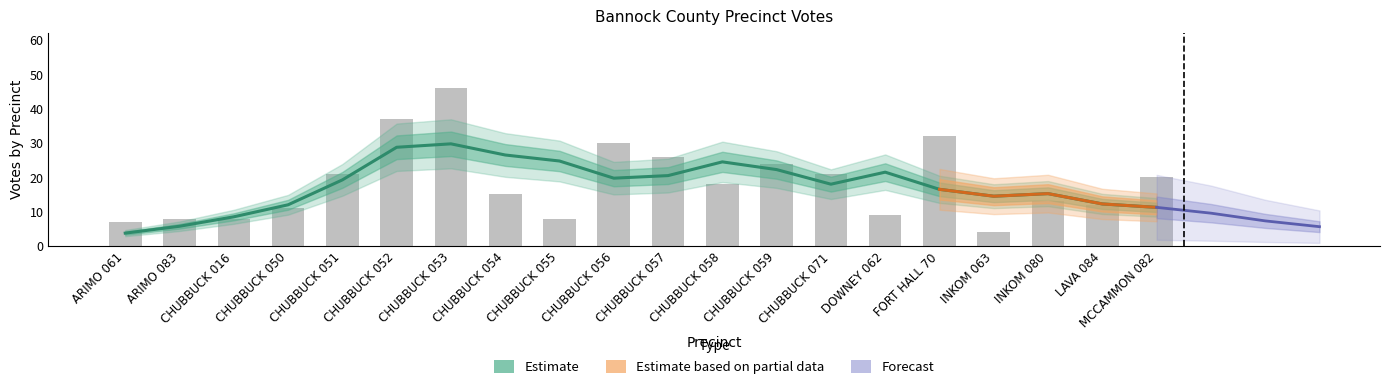

At which category does the chart reach its peak across all series?

CHUBBUCK 053